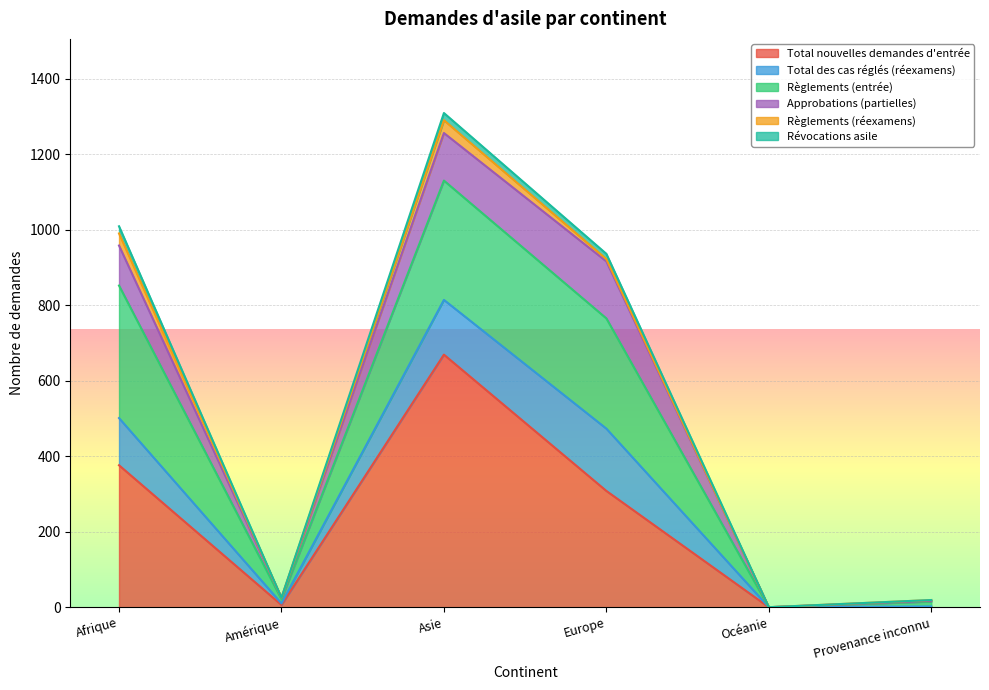

Reading left to right, what are all the values shown in this chart?

Total nouvelles demandes d'entrée: 376	6	669	308	0	0
Total des cas réglés (réexamens): 125	4	145	165	0	2
Règlements (entrée): 351	11	316	292	0	13
Approbations (partielles): 106	4	126	151	0	2
Règlements (réexamens): 32	0	34	6	0	2
Révocations asile: 19	0	19	14	0	0